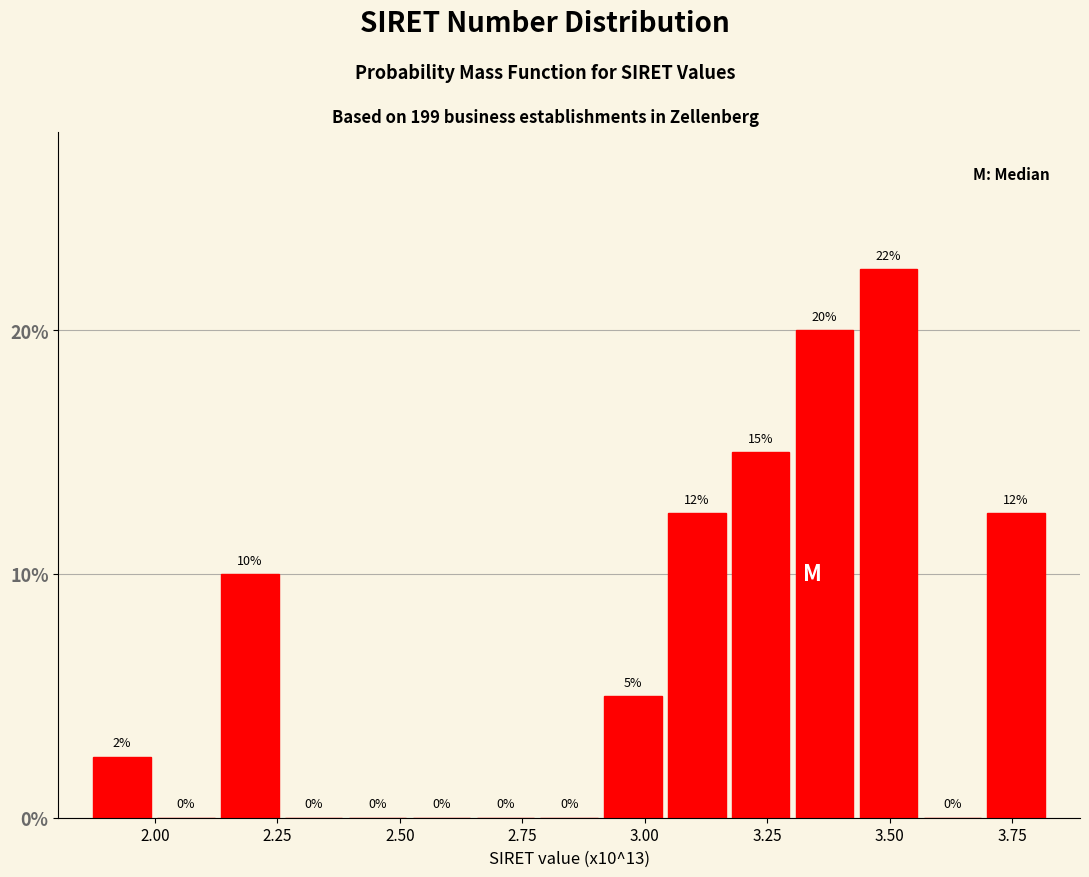

Around what value on the x-axis is the tallest bar? Give the approximate position of its centre, as read against the axis.

3.50